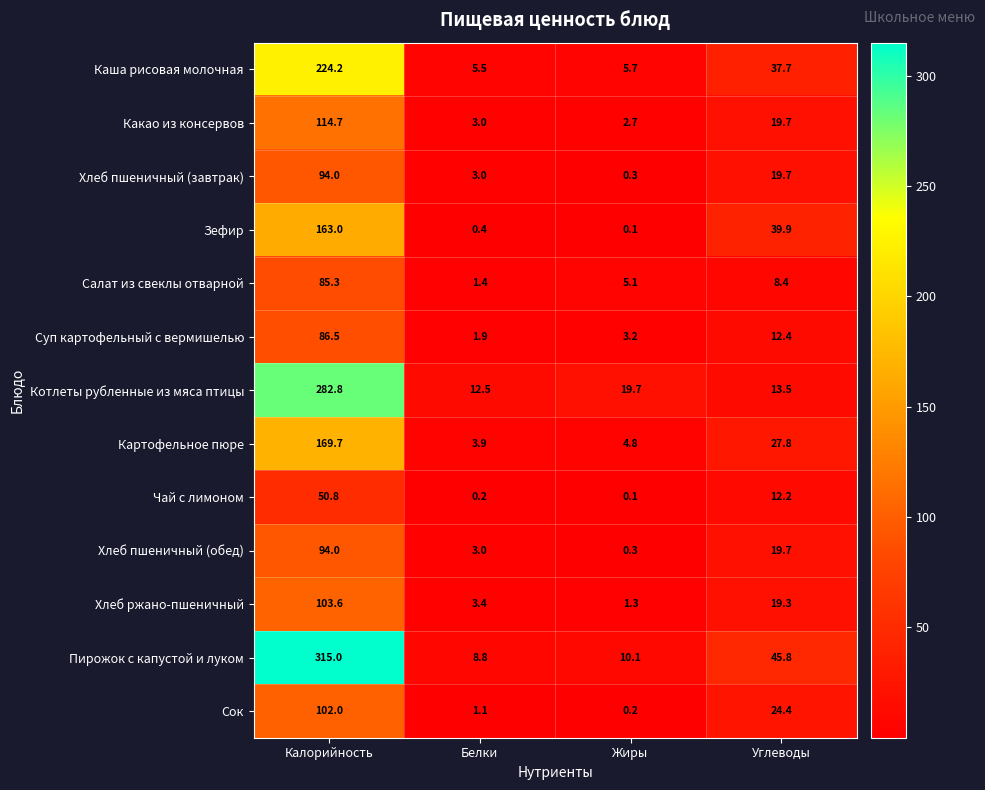

True or false: Зефир has a value of 42.1 at Калорийность.

False